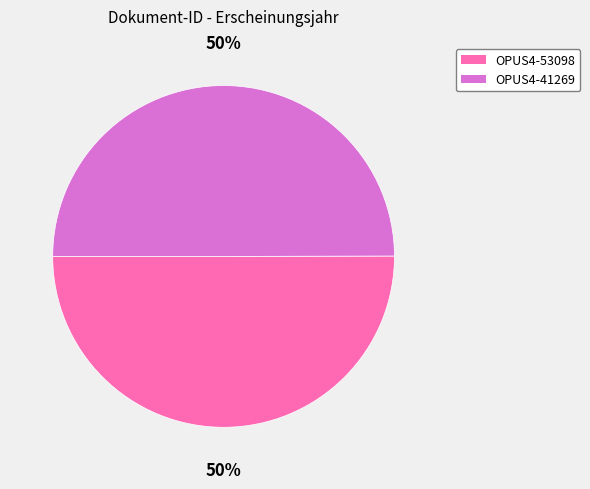

Count the number of slices in the pie.

2